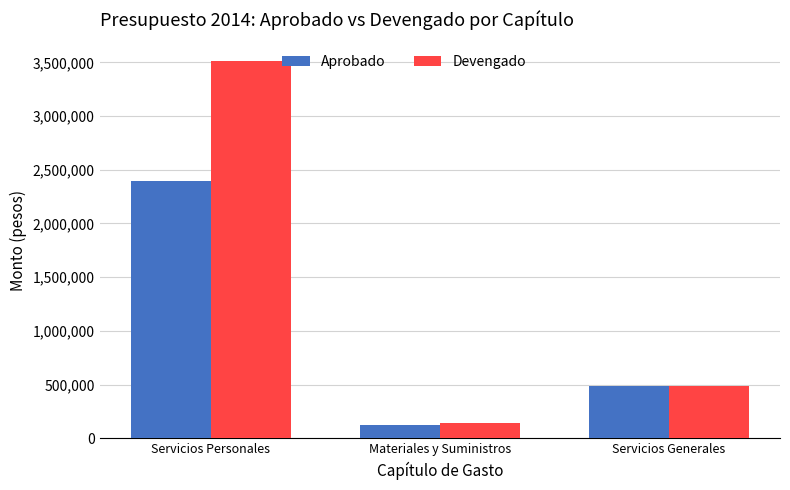

Which series has the largest total across all categories?

Devengado